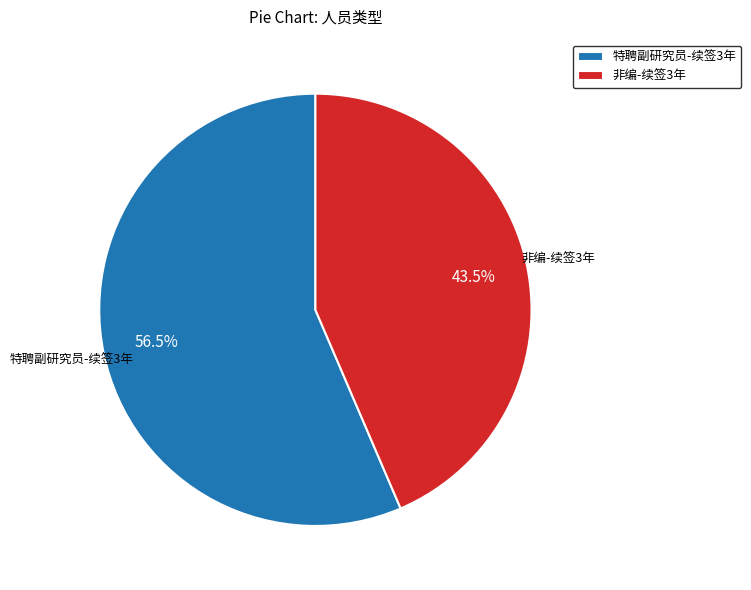

Rank the categories by value from lowest to highest.

非编-续签3年, 特聘副研究员-续签3年